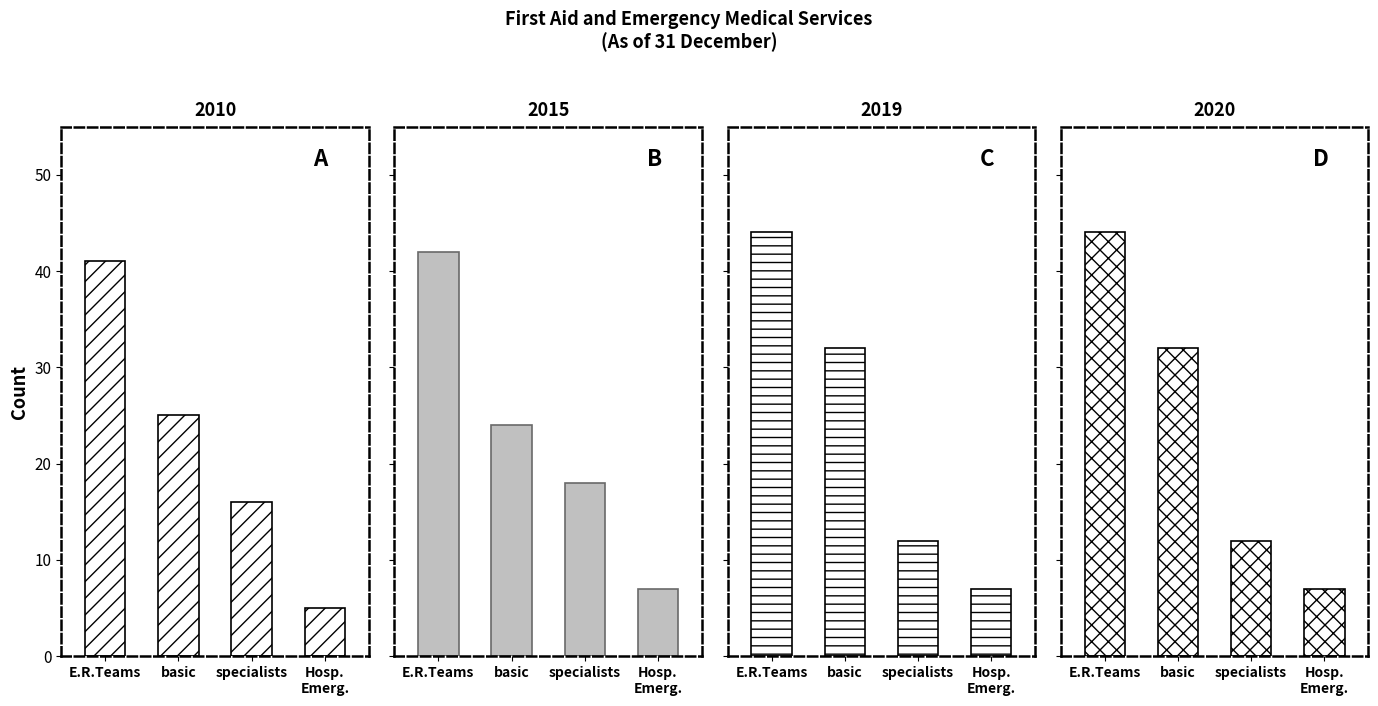

Reading right to left, what are all the values shown in this chart?

2010: 5	16	25	41
2015: 7	18	24	42
2019: 7	12	32	44
2020: 7	12	32	44